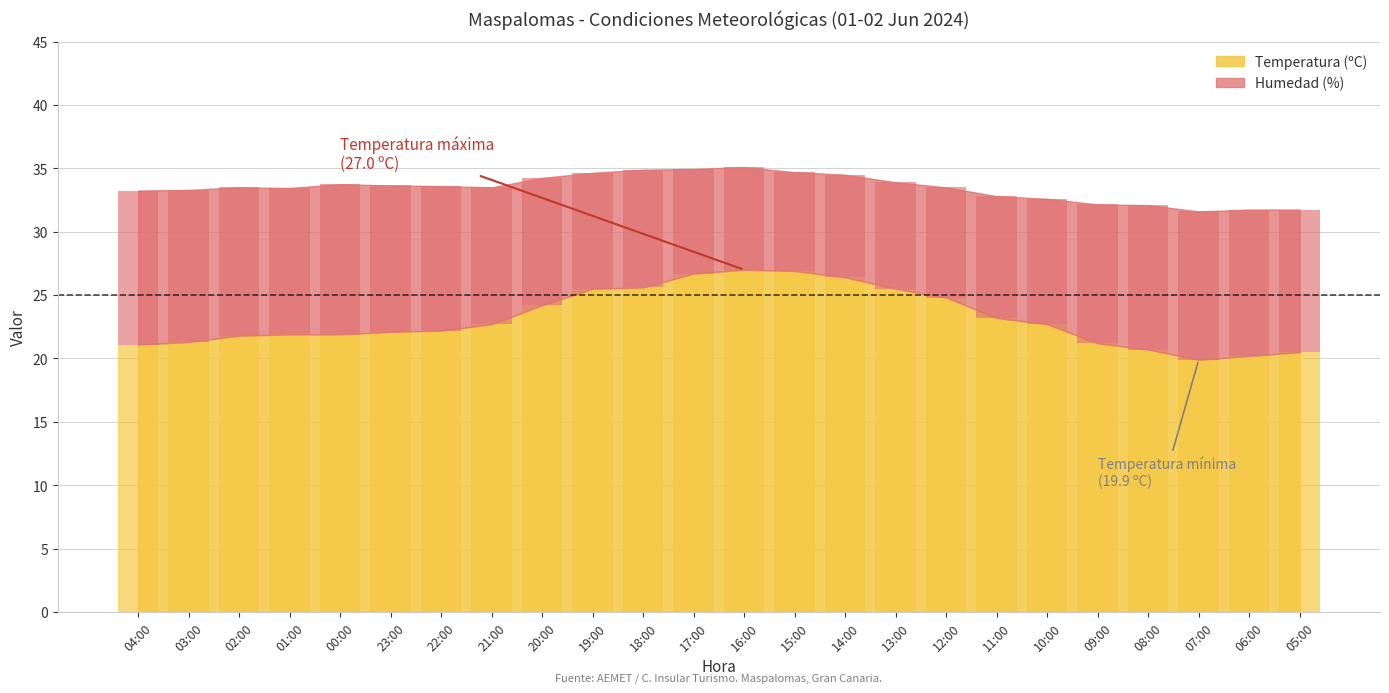

What is the sum of the Temperatura (ºC) values at 08:00 and 13:00?

46.2